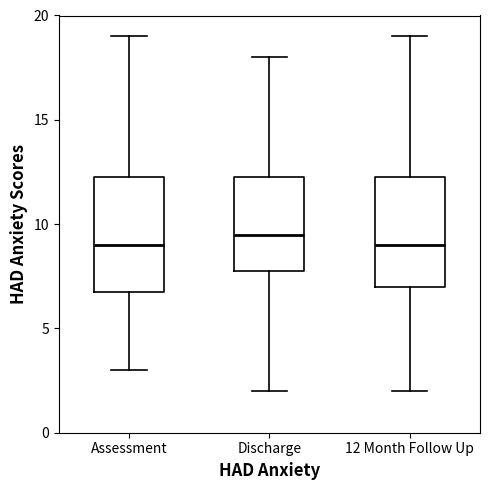

Where does the lower whisker of the box for Discharge end on the y-axis? The values are not printed on the chart, so give them approximately, as read against the axis.

2.0